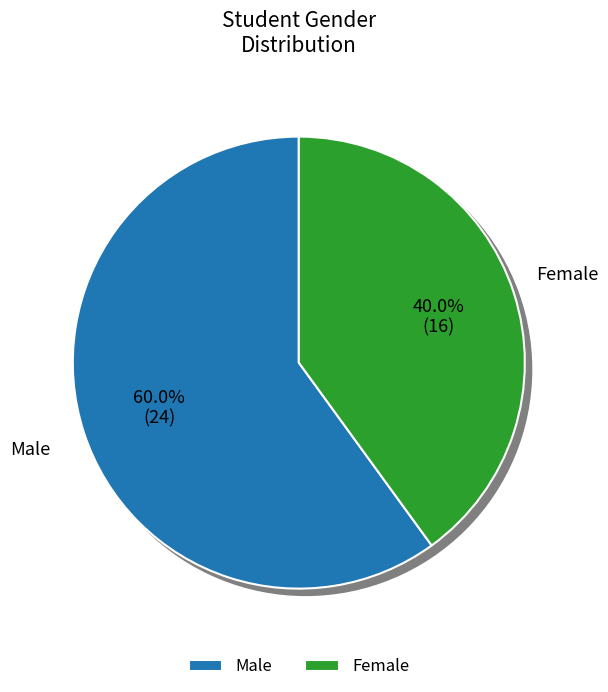

Rank the categories by value from lowest to highest.

F, M